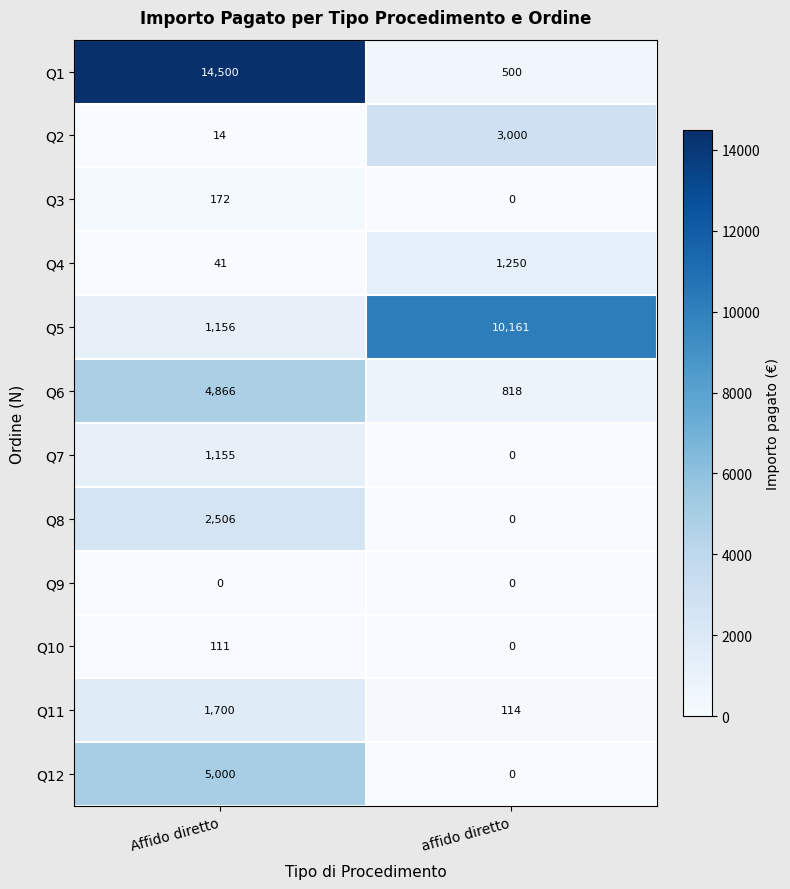

What is the sum of all Q8 values?

2506